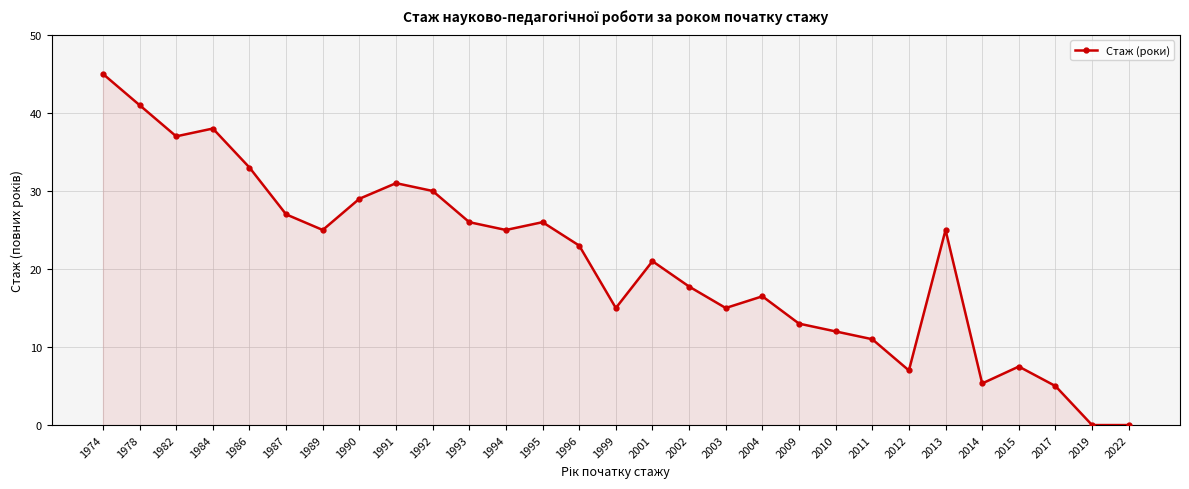

Reading left to right, extract all data points from this chart.

45.0	41.0	37.0	38.0	33.0	27.0	25.0	29.0	31.0	30.0	26.0	25.0	26.0	23.0	15.0	21.0	17.8	15.0	16.5	13.0	12.0	11.0	7.0	25.0	5.3	7.5	5.0	0.0	0.0